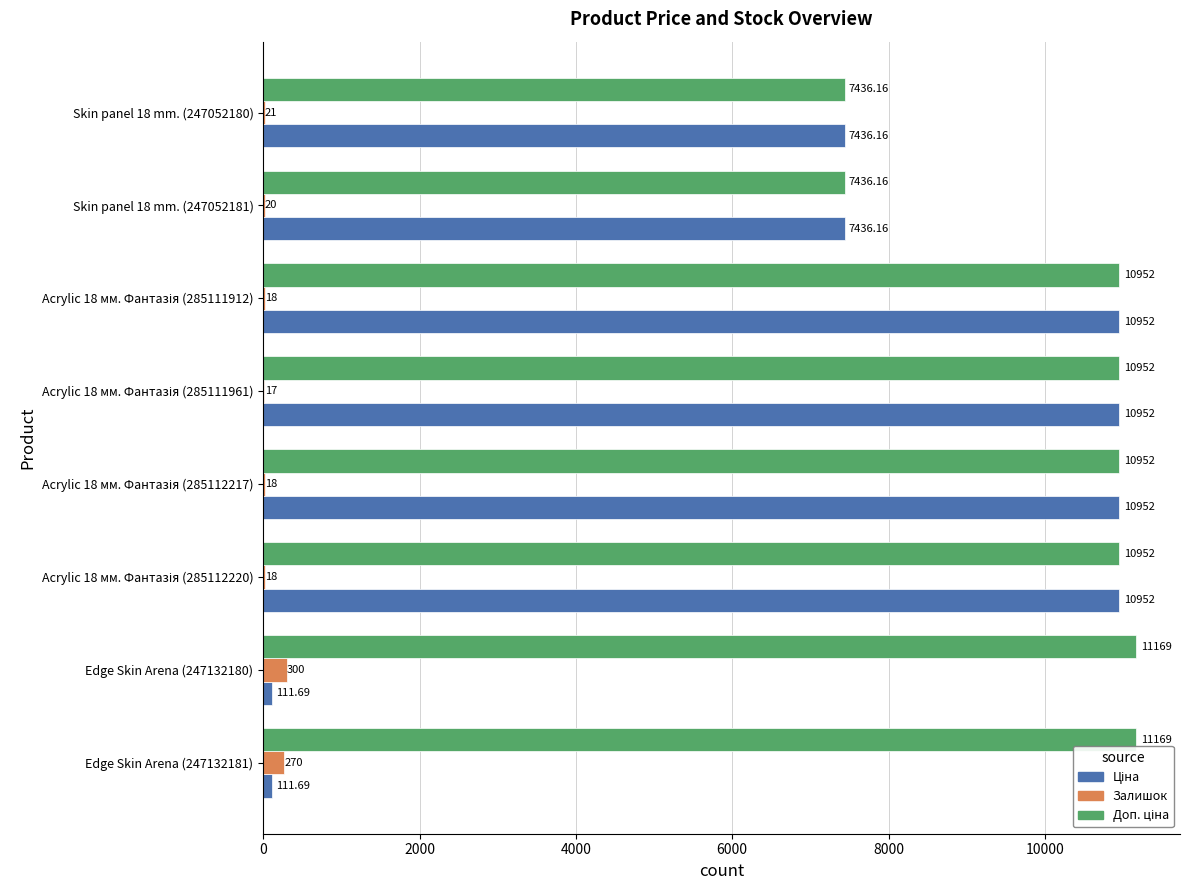

Which series has the largest range (max minus min)?

Ціна